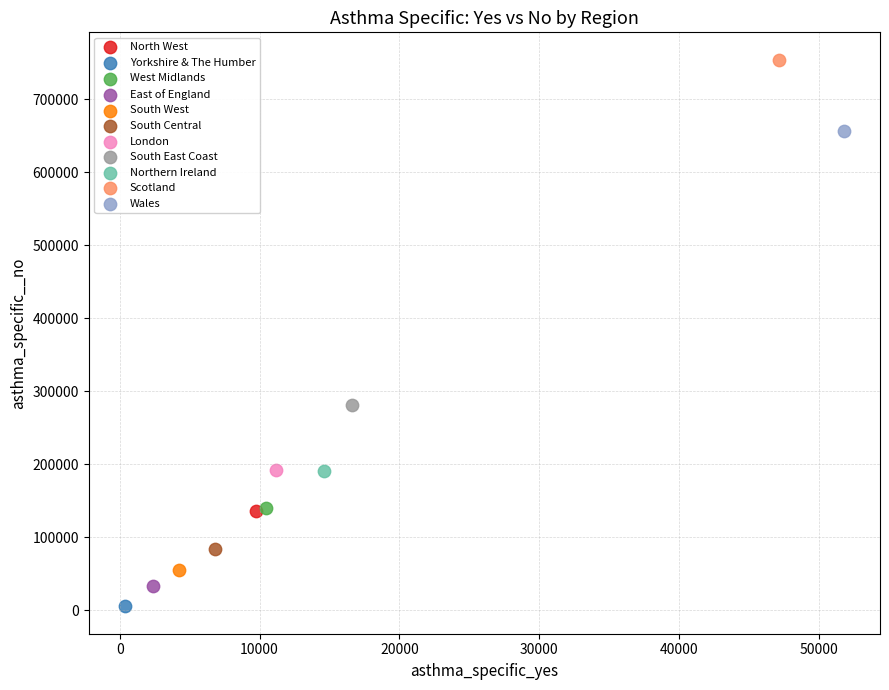

Which series contains the highest Y value?

Scotland